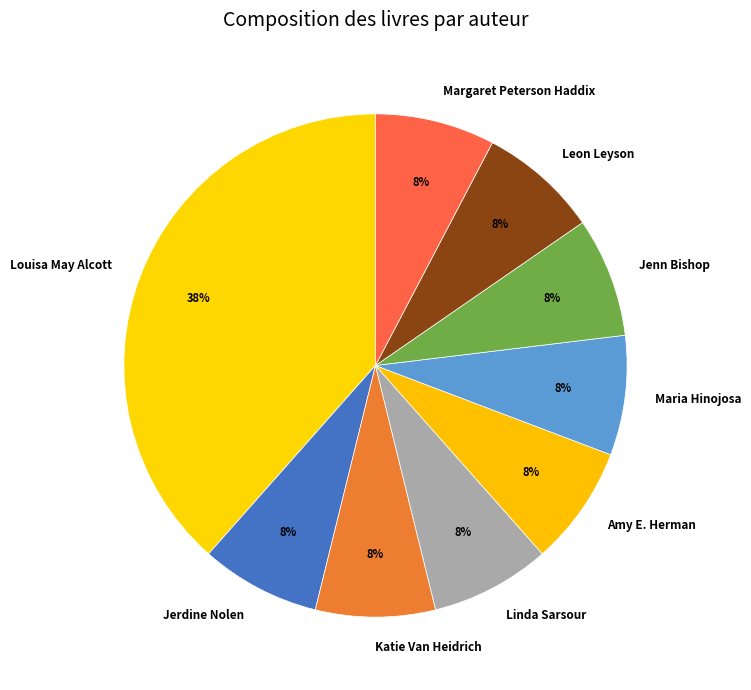

To the nearest percent, what portion does Leon Leyson represent?

8%